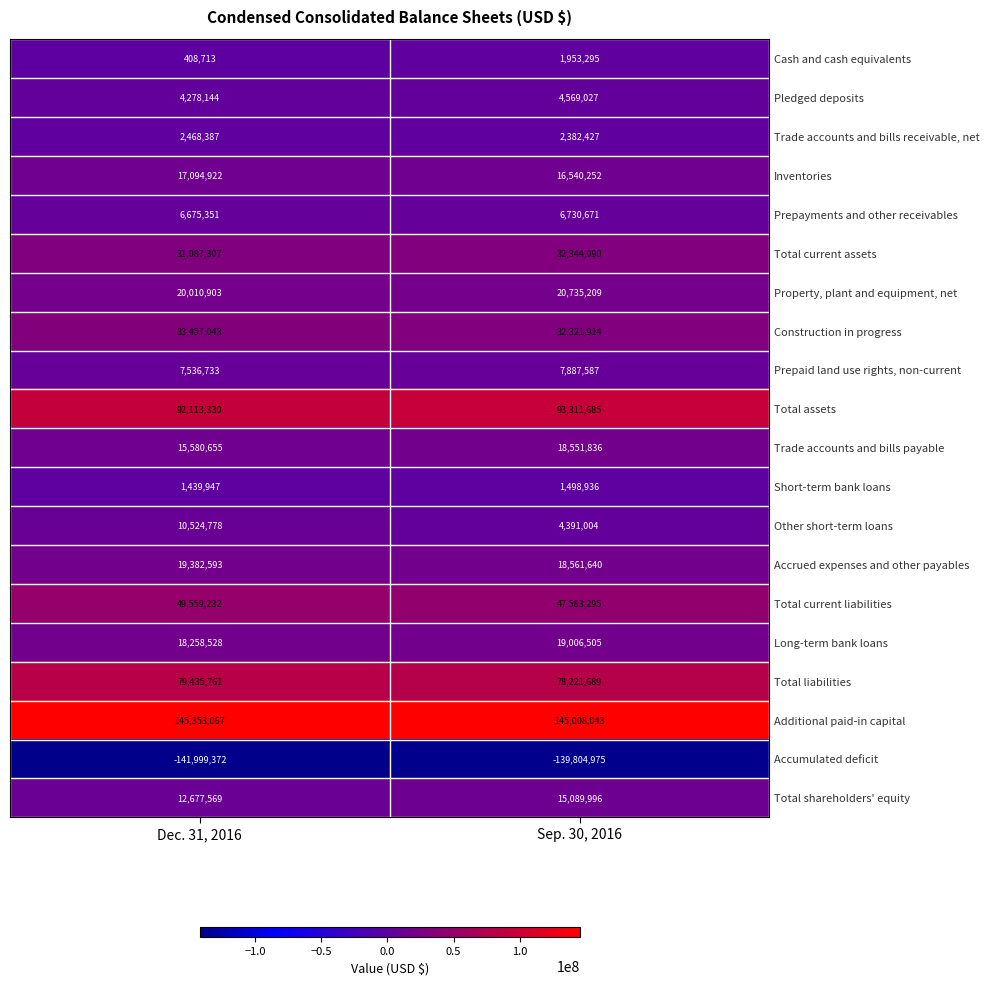

Which category has the highest value in the Additional paid-in capital series?

Dec. 31, 2016